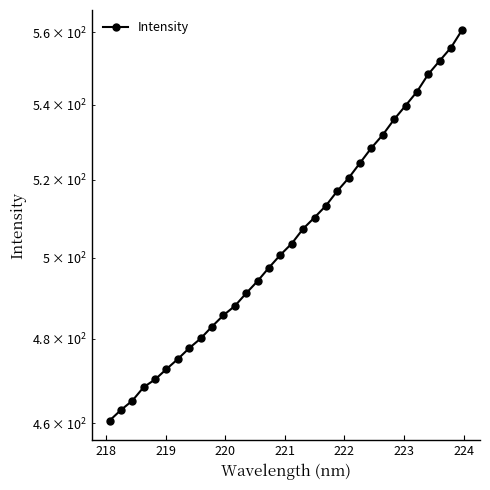

How many lines are shown in the chart?

1